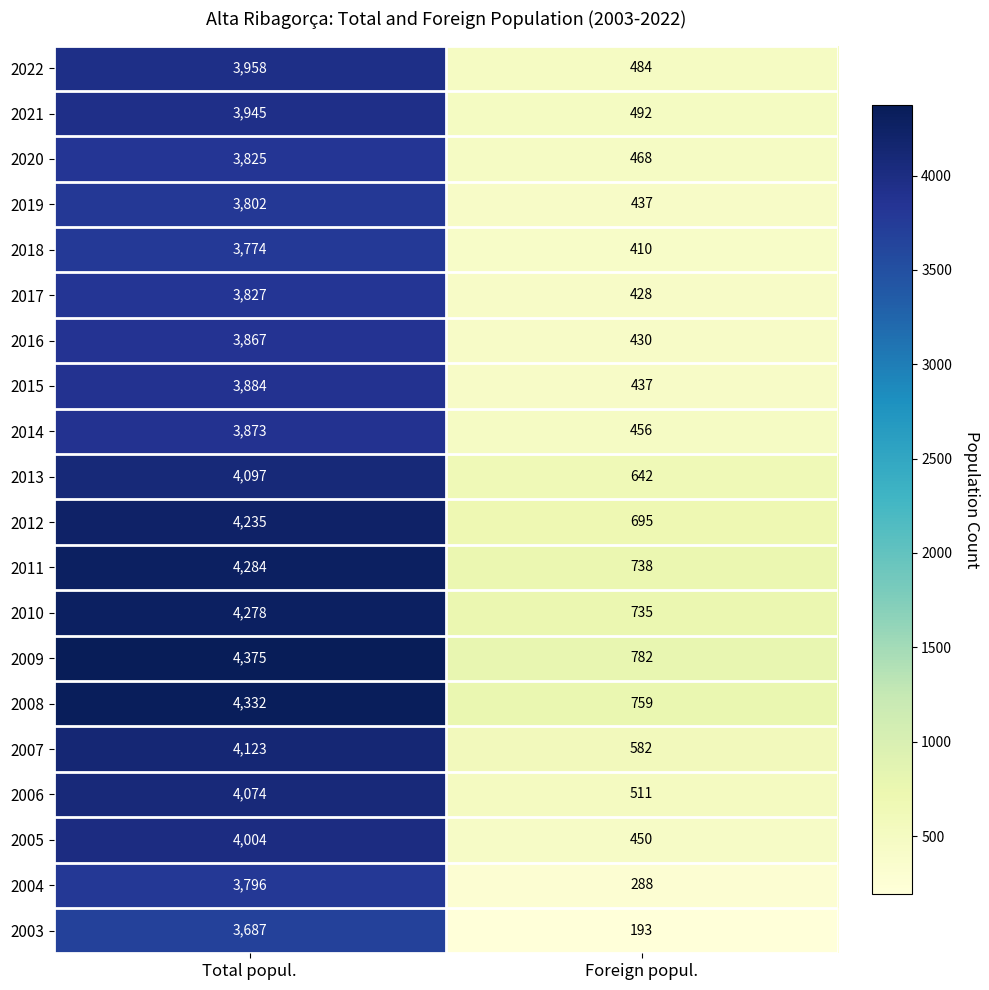

How many data points in 2010 are less than 4278?

1